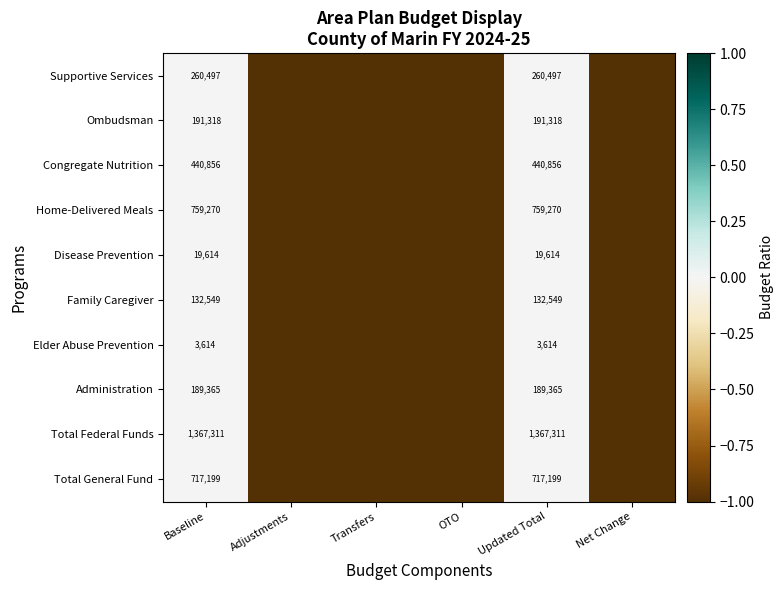

Count the number of data series in this chart.

10